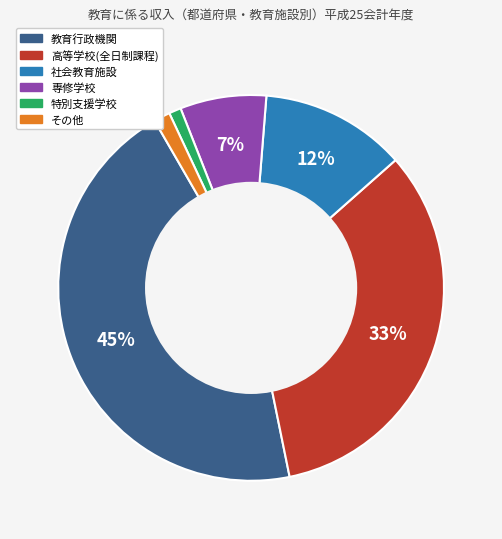

Is there a majority slice in this chart?

No